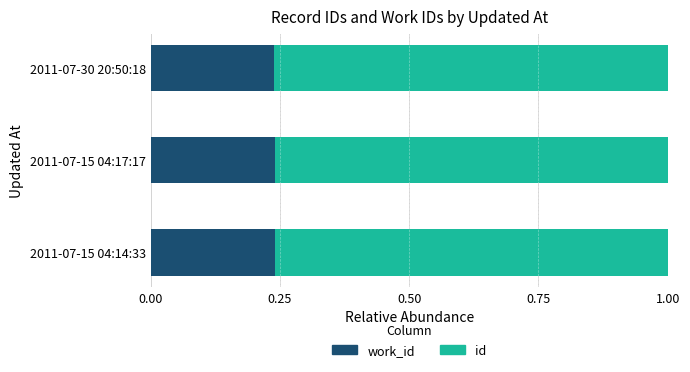

How many data points does each series have?

3